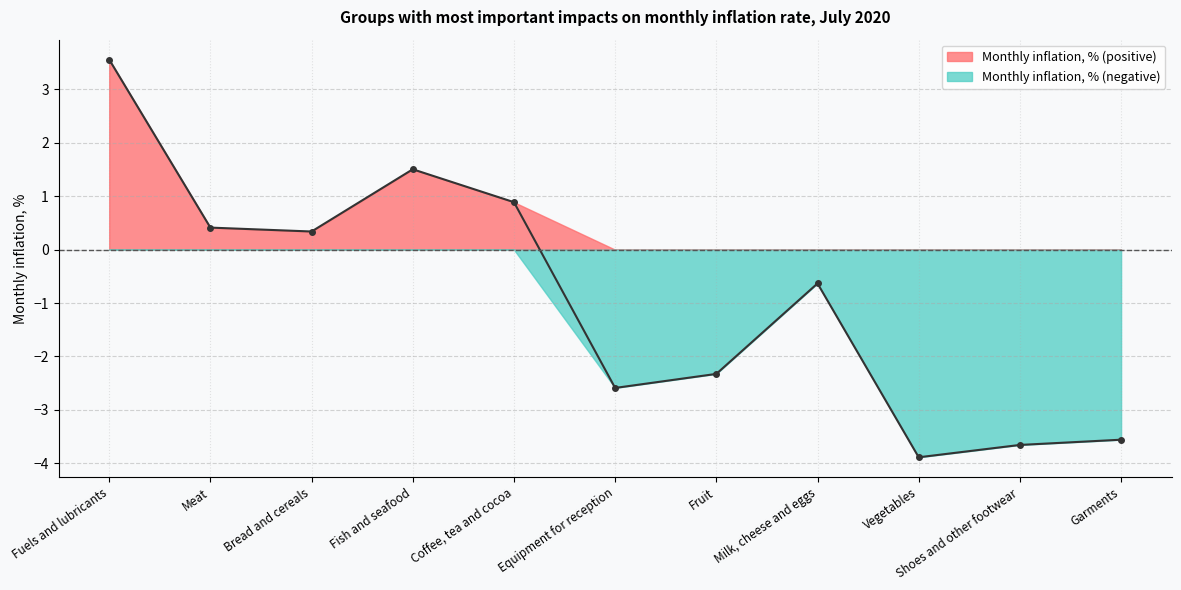

What is the difference between the maximum and minimum values?

7.4